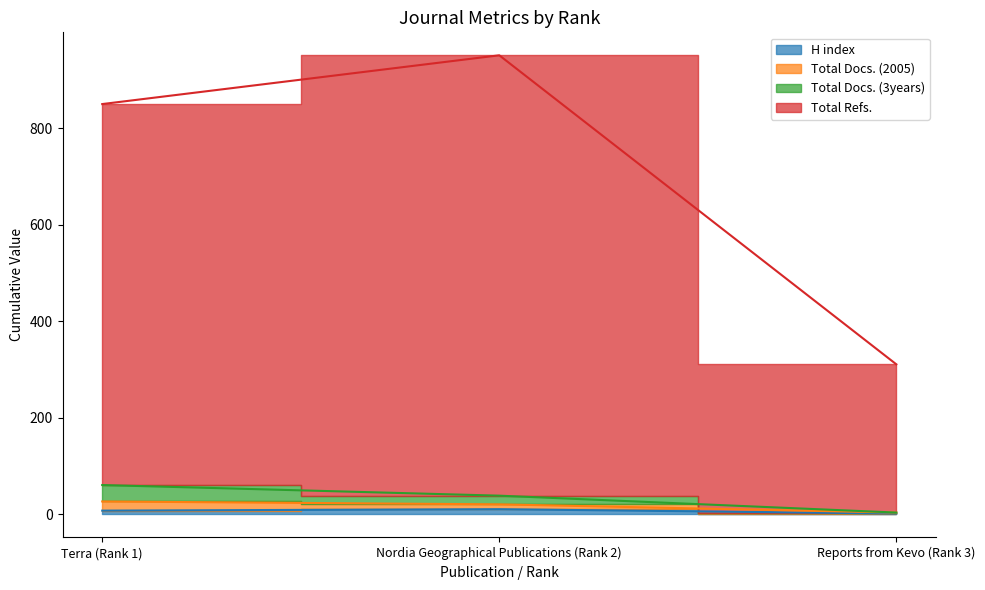

What is the label of the 1st point from the right?

Reports from Kevo (Rank 3)